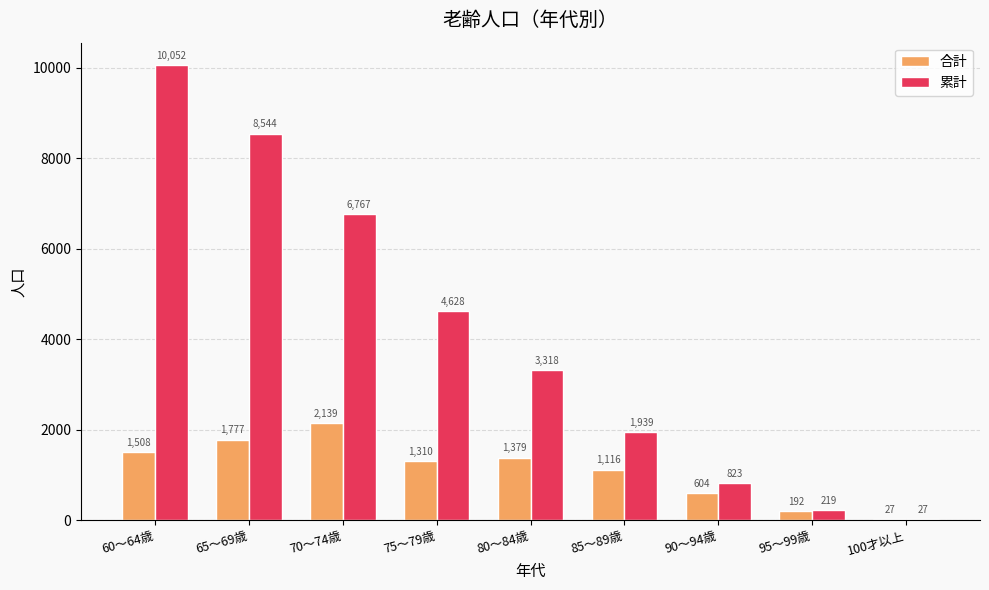

True or false: 累計 has a value of 1228 at 90～94歳.

False